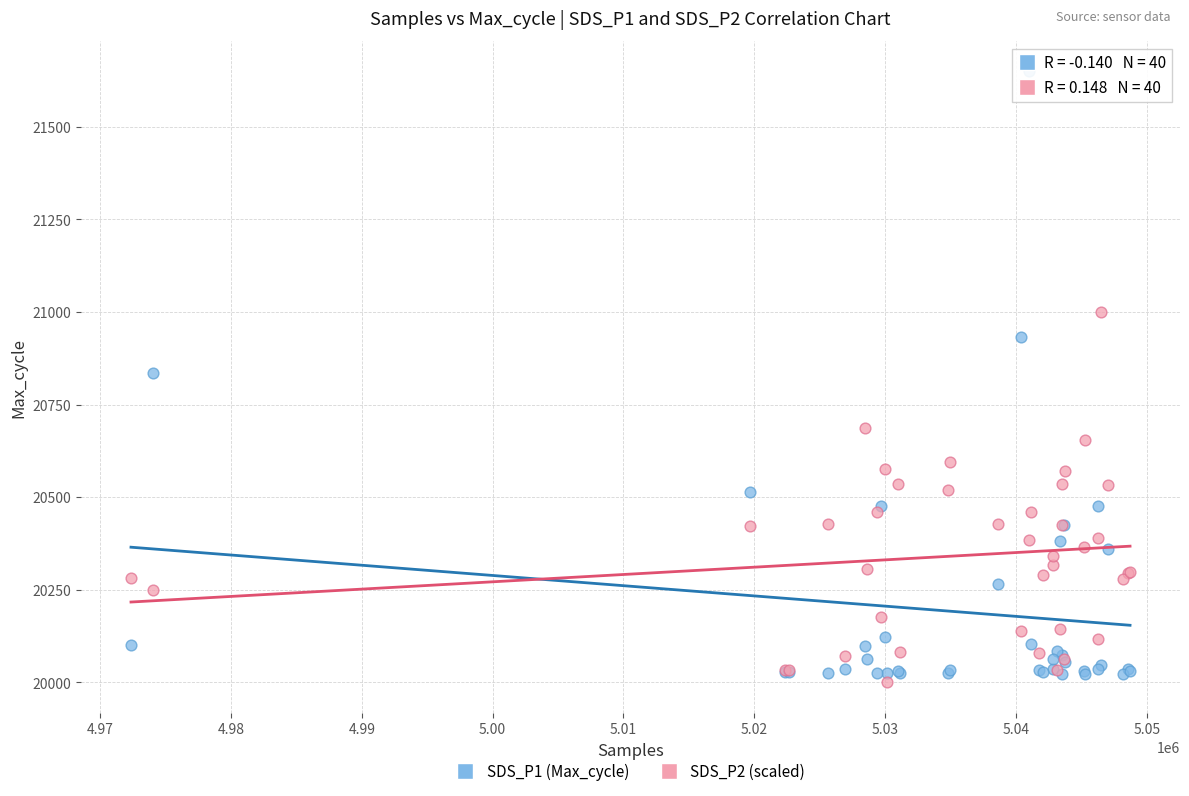

Which series reaches the maximum Y coordinate?

SDS_P1 (Max_cycle)